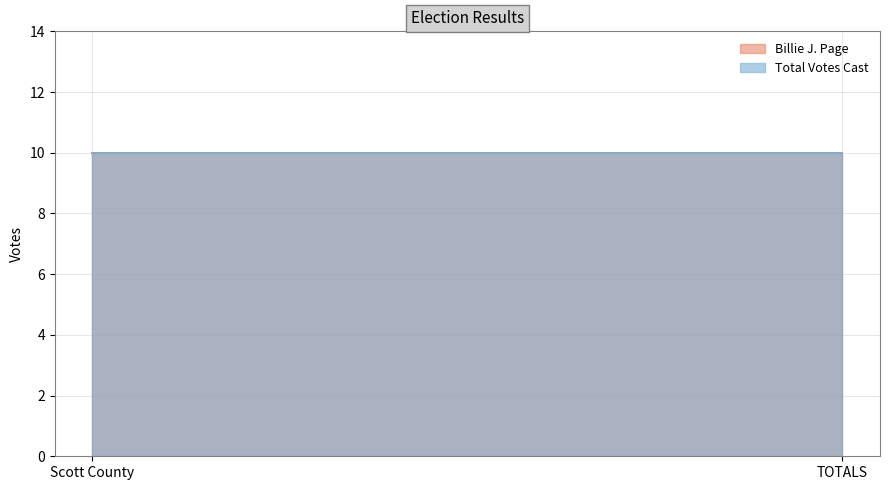

Which series has the largest range (max minus min)?

Billie J. Page